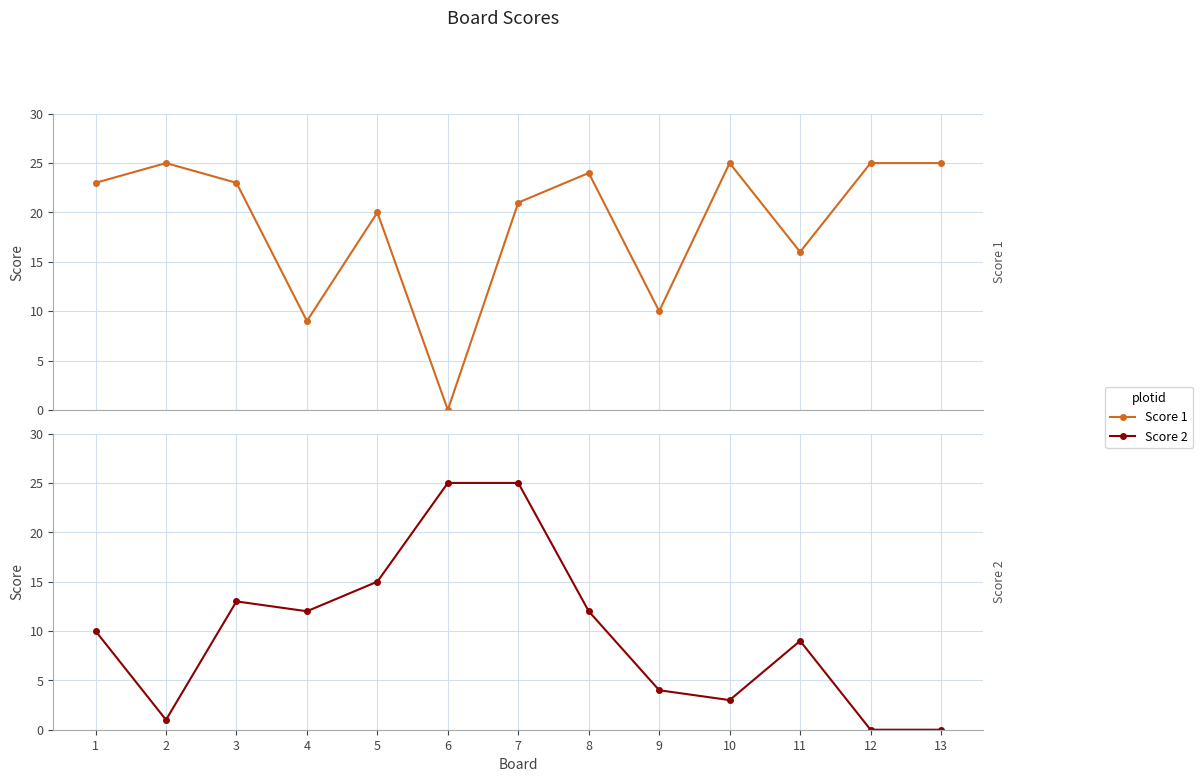

How many data points in Score 1 are less than 23?

6